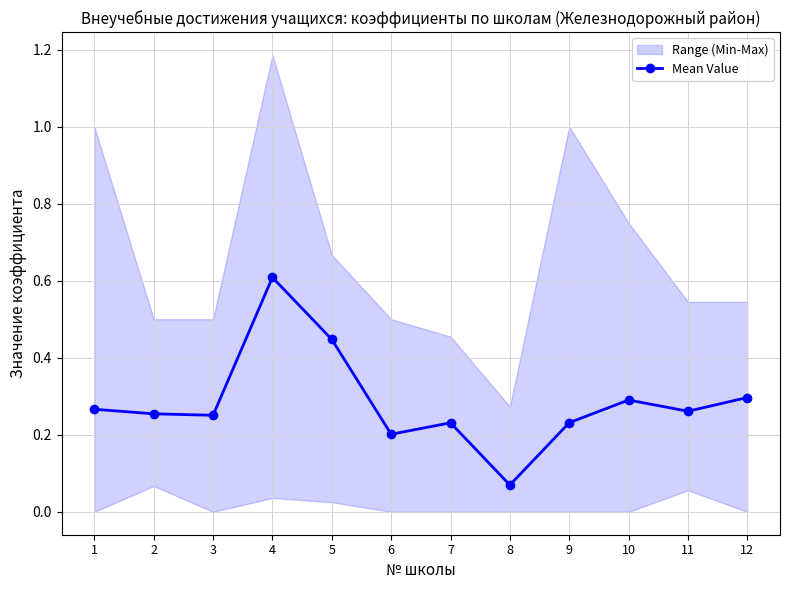

The chart shows a value of 0.1 at 2. True or false?

False